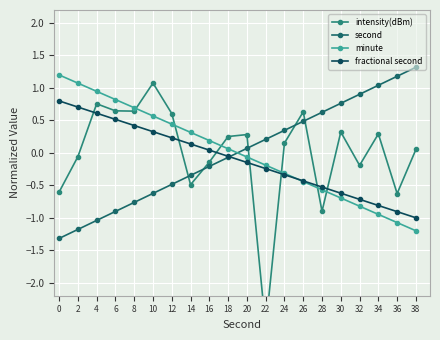

True or false: minute and intensity(dBm) intersect in this chart.

True